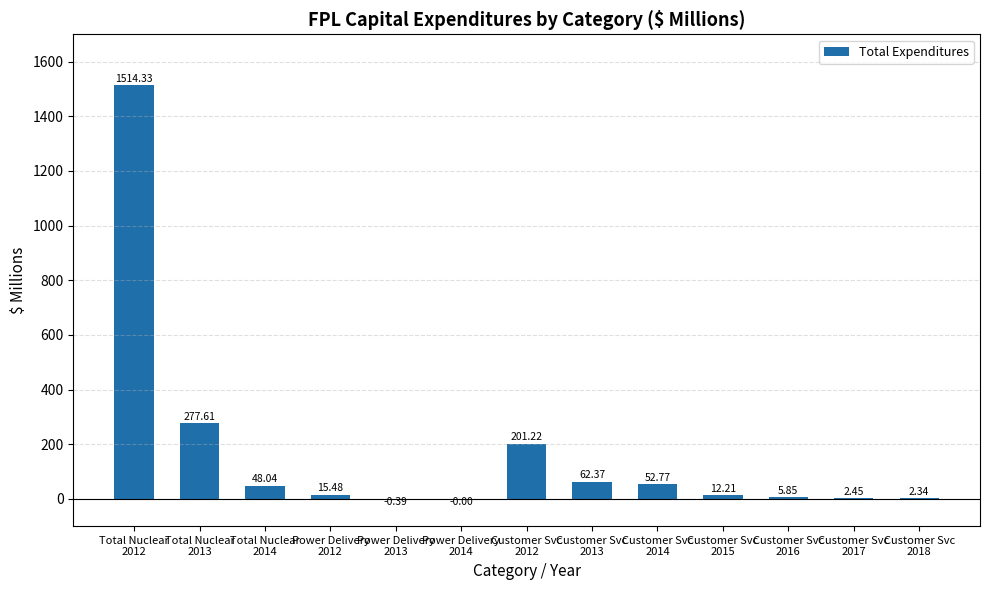

How many data points does each series have?

13